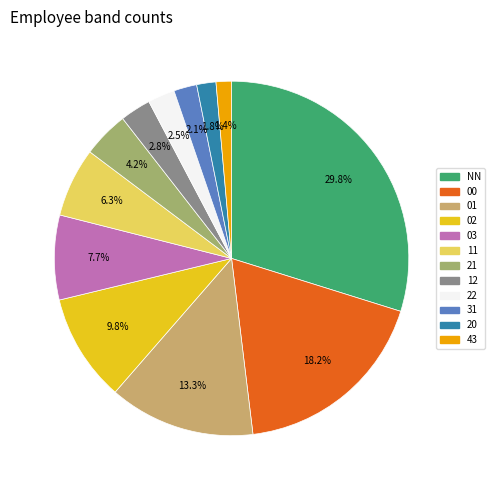

Is there any slice that represents more than half of the pie?

No